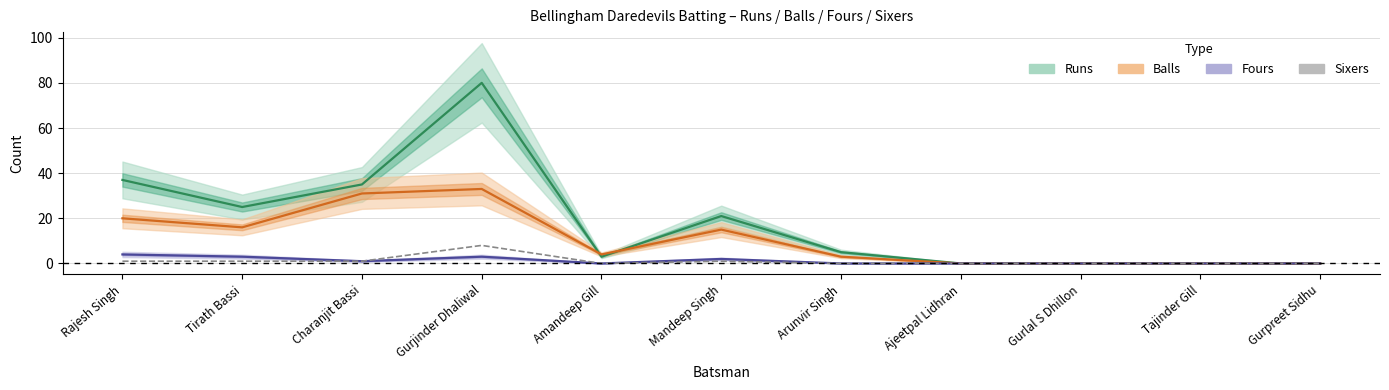

Between Tirath Bassi and Gurpreet Sidhu, which series saw the biggest shift?

Runs